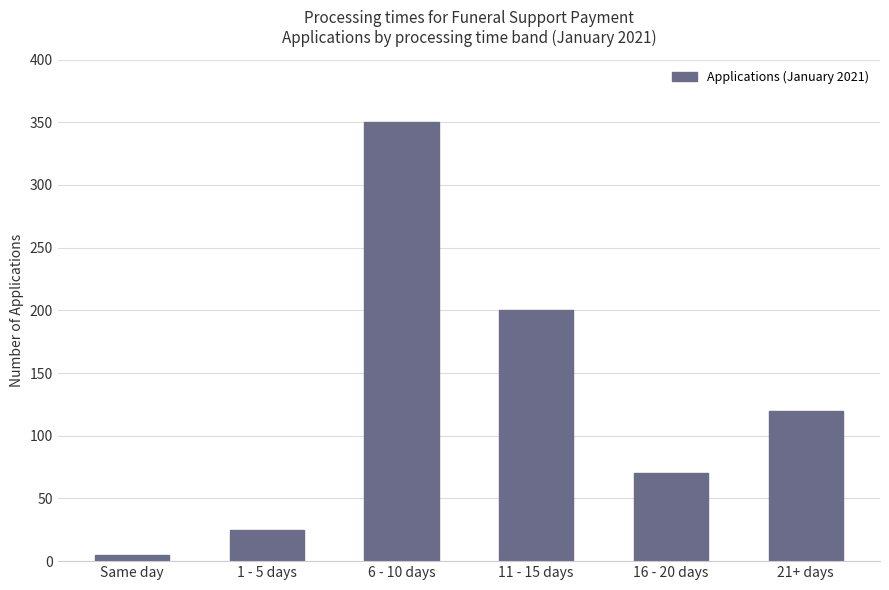

What is the change in value from 6 - 10 days to 11 - 15 days?

-150